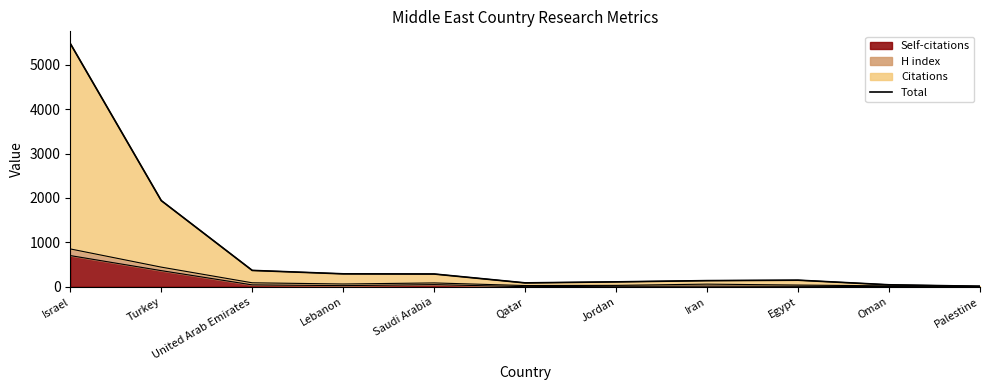

Reading left to right, extract all data points from this chart.

Israel=5480	Turkey=1941	United Arab Emirates=368	Lebanon=291	Saudi Arabia=287	Qatar=87	Jordan=110	Iran=138	Egypt=148	Oman=44	Palestine=11